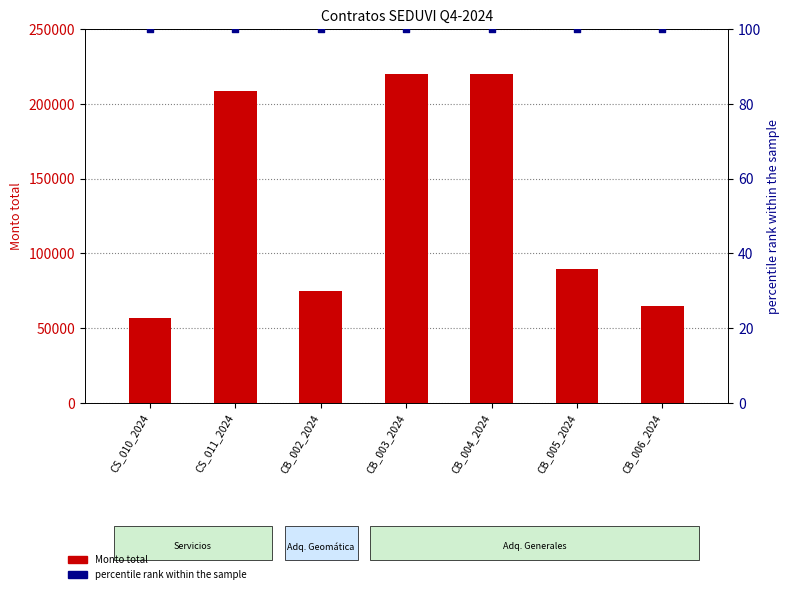

Which series contains the lowest Y value?

percentile rank within the sample